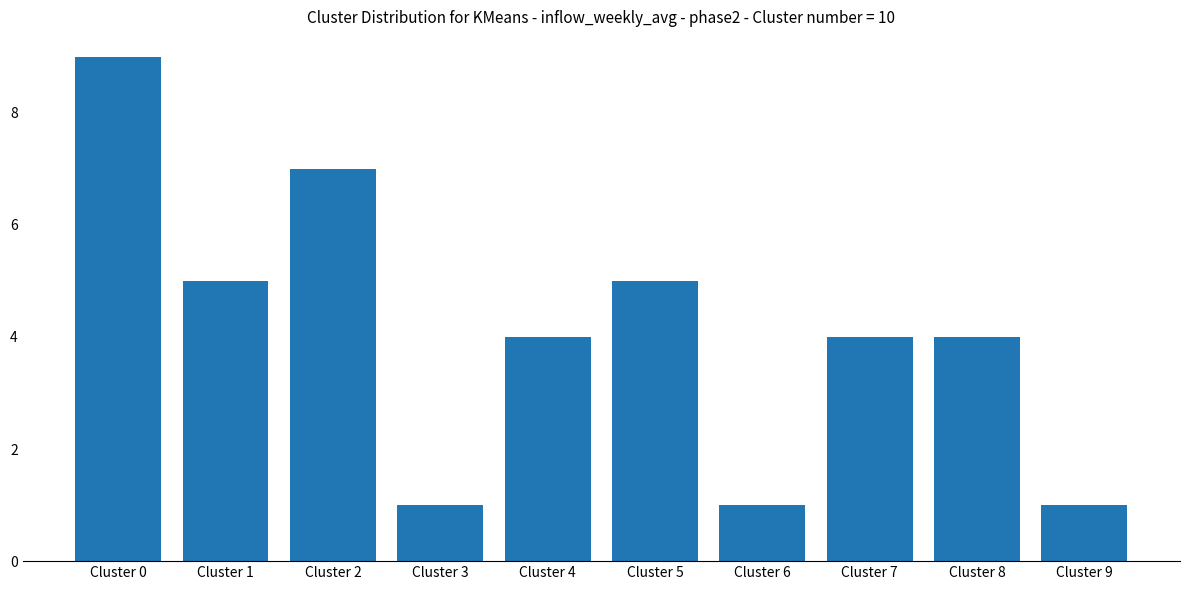

What is the value of the 9th bar from the left?

4